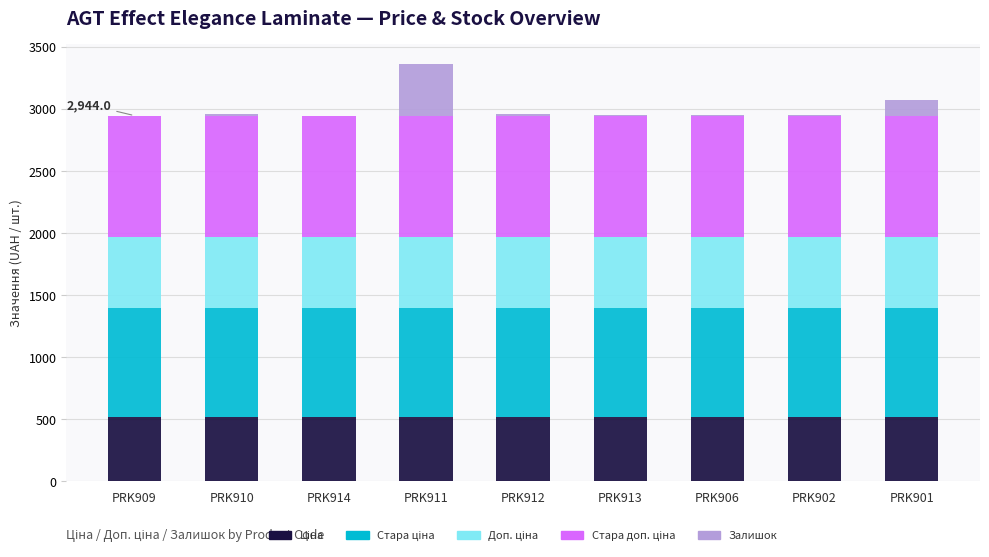

How many distinct data groups are displayed?

5